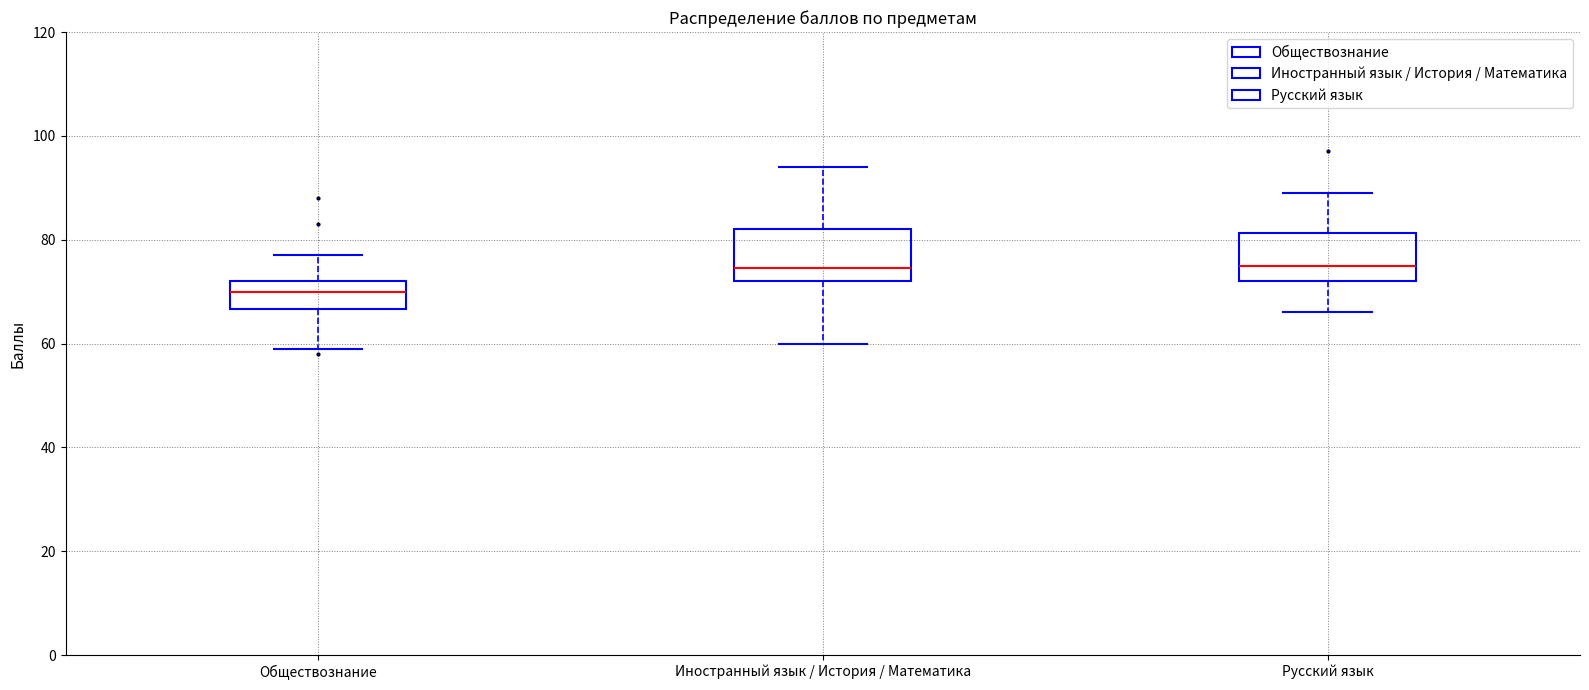

Reading left to right, transcribe this box plot: for each box, give where its median line is, the range the box spans, and where its two whiskers end, as read against the y-axis. The values are not printed on the chart, so give them approximately, as read against the axis.

Обществознание: median 70, box 66 to 72, whiskers 60 to 78
Иностранный язык / История / Математика: median 74, box 72 to 82, whiskers 60 to 94
Русский язык: median 76, box 72 to 82, whiskers 66 to 90